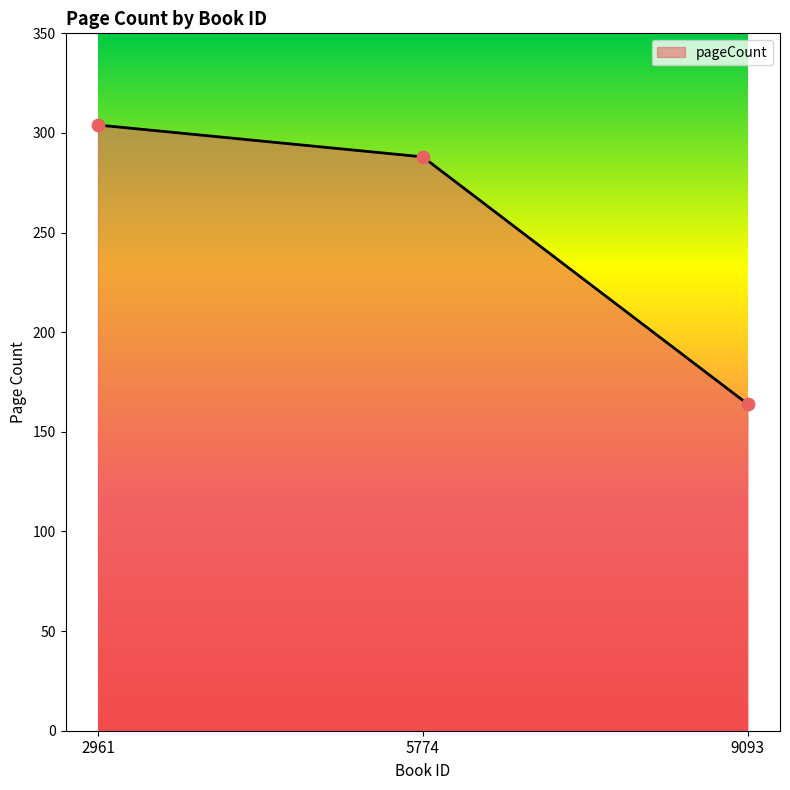

Between 5774 and 2961, which is larger?

2961